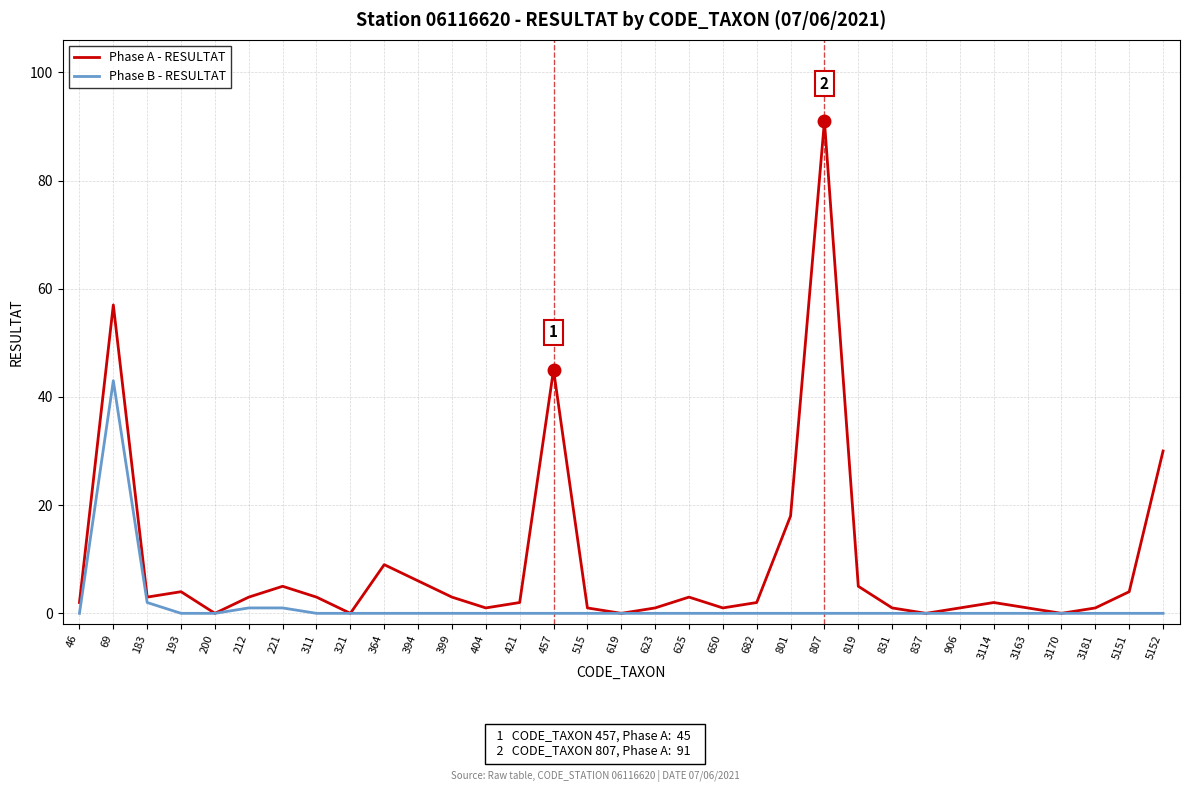

Where is the first local maximum for Phase A - RESULTAT?

69